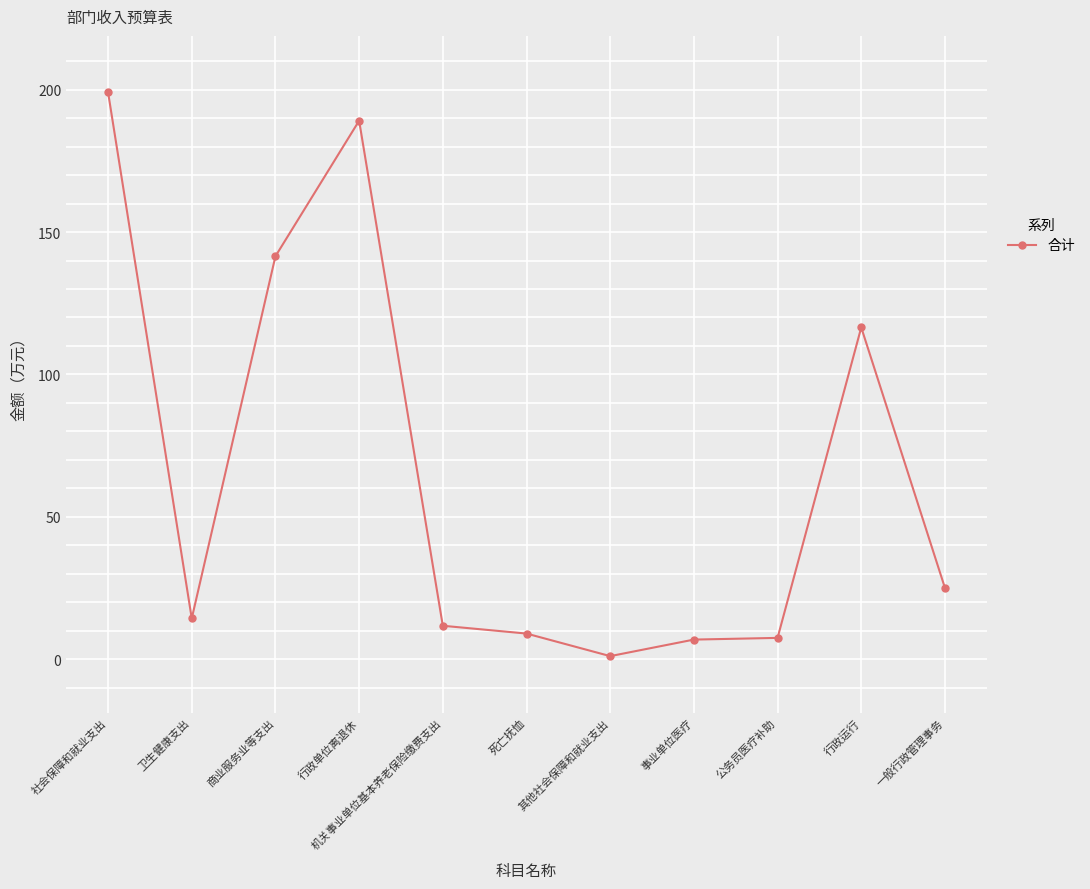

At which category does the data reach its first local peak?

行政单位离退休